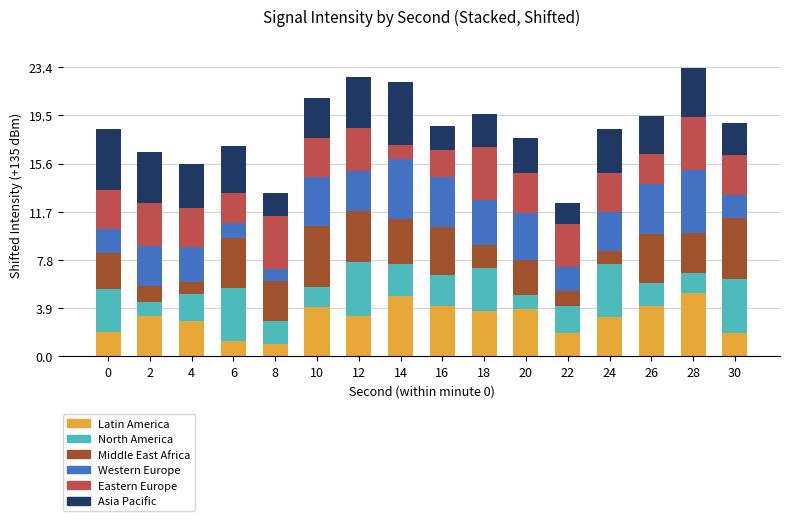

Does the chart contain any negative values?

No